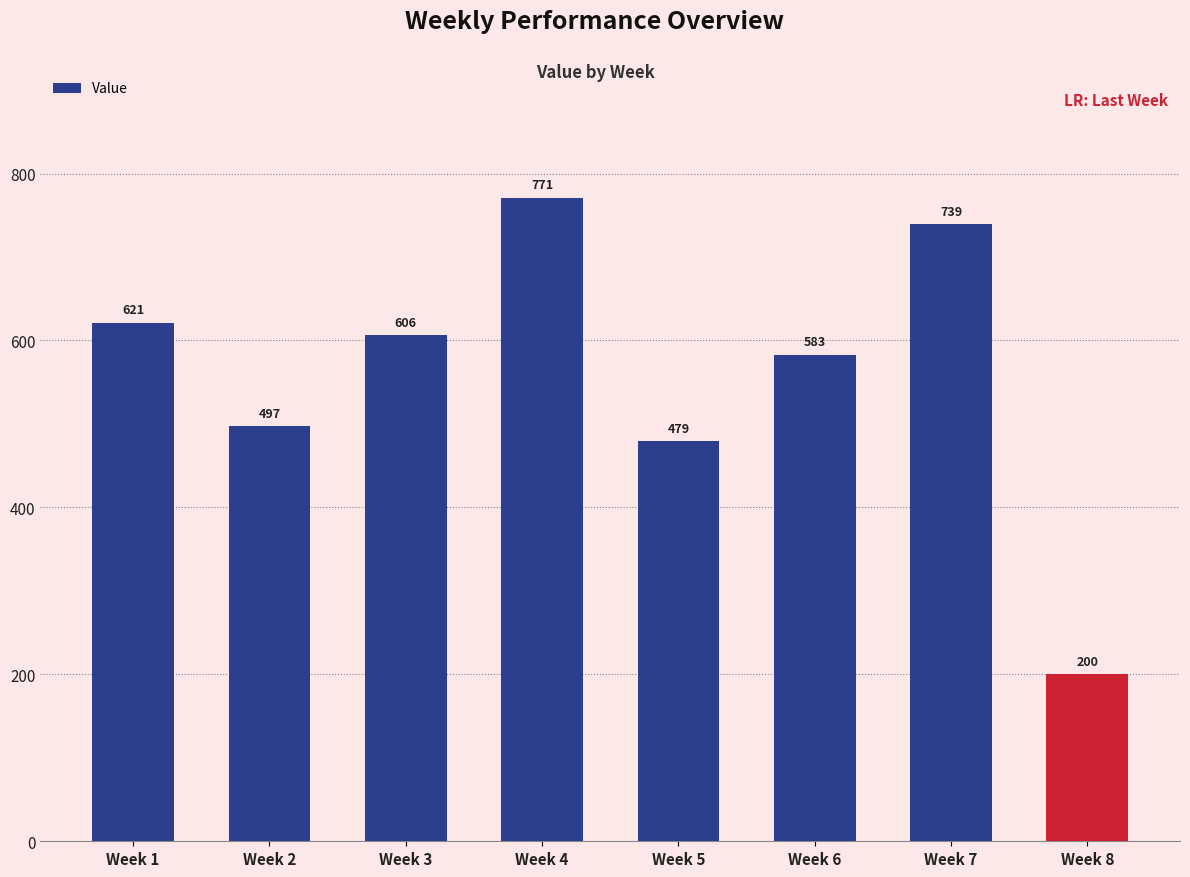

What is the sum of the values at Week 3 and Week 7?

1345